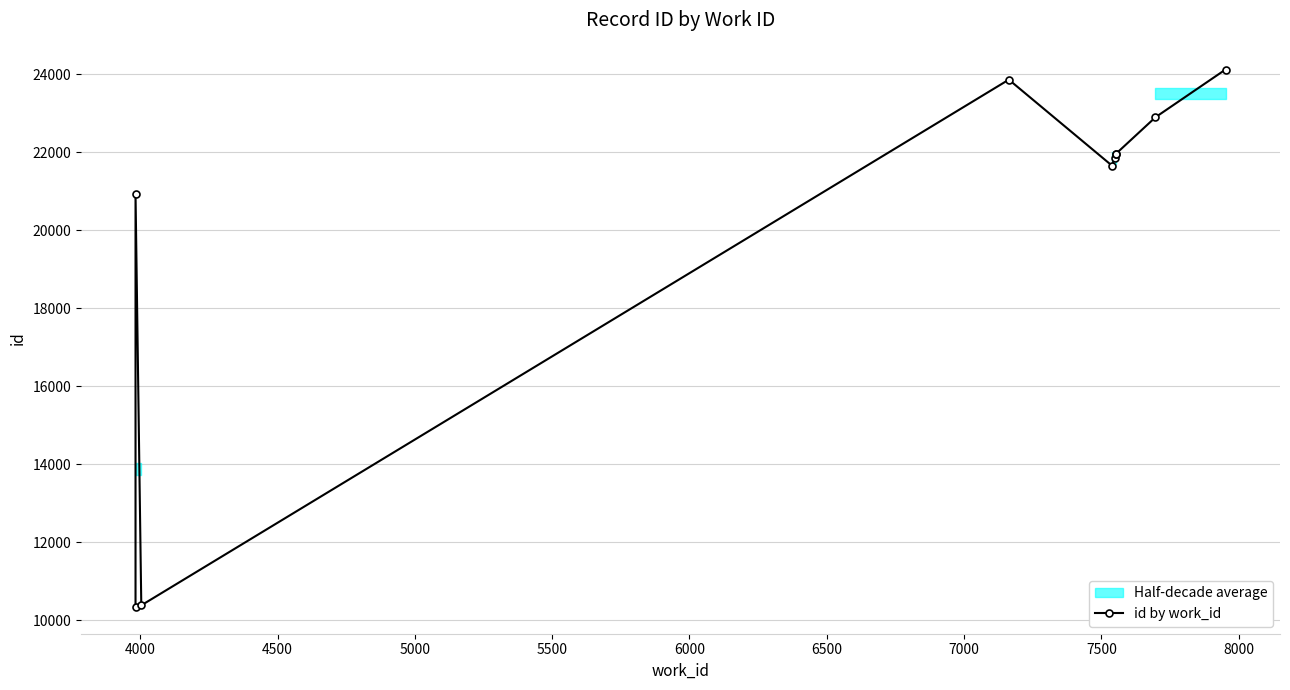

The chart shows a value of 15021 at 6500. True or false?

False